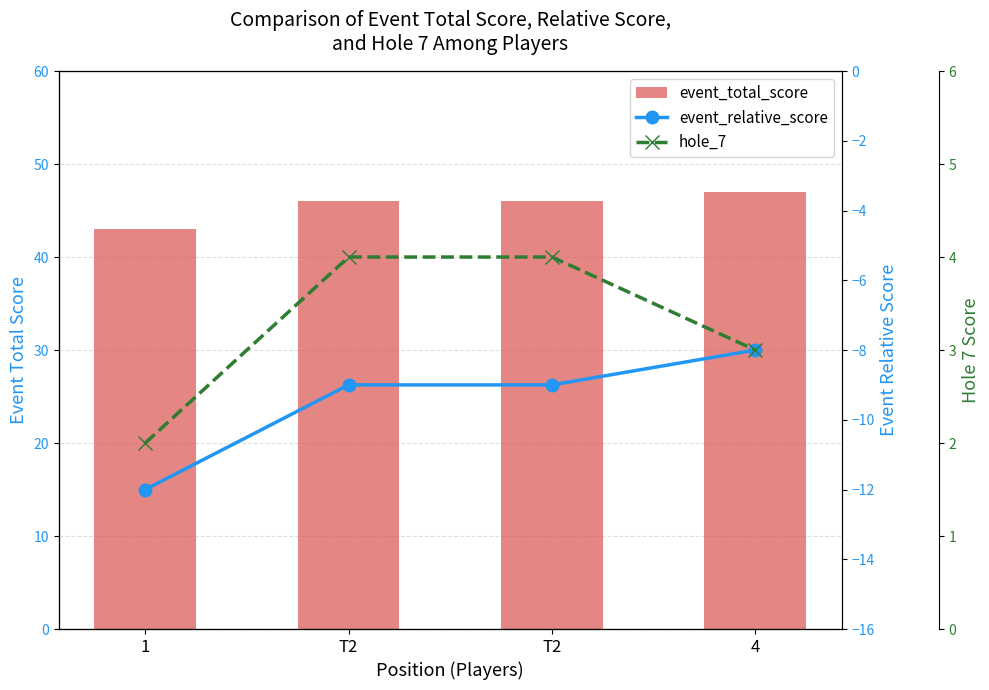

The event_relative_score series shows -14 at 4. True or false?

False